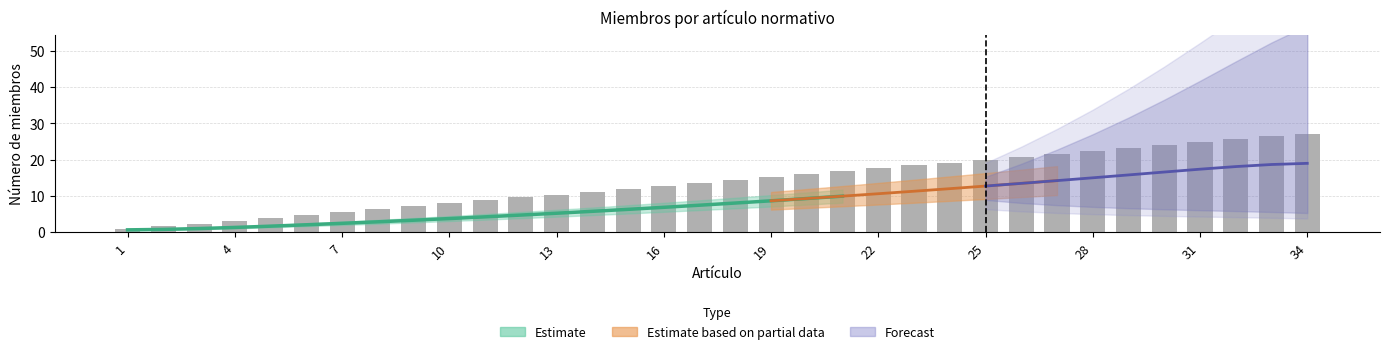

Is it true that Estimate based on partial data equals 18 at 13?

False